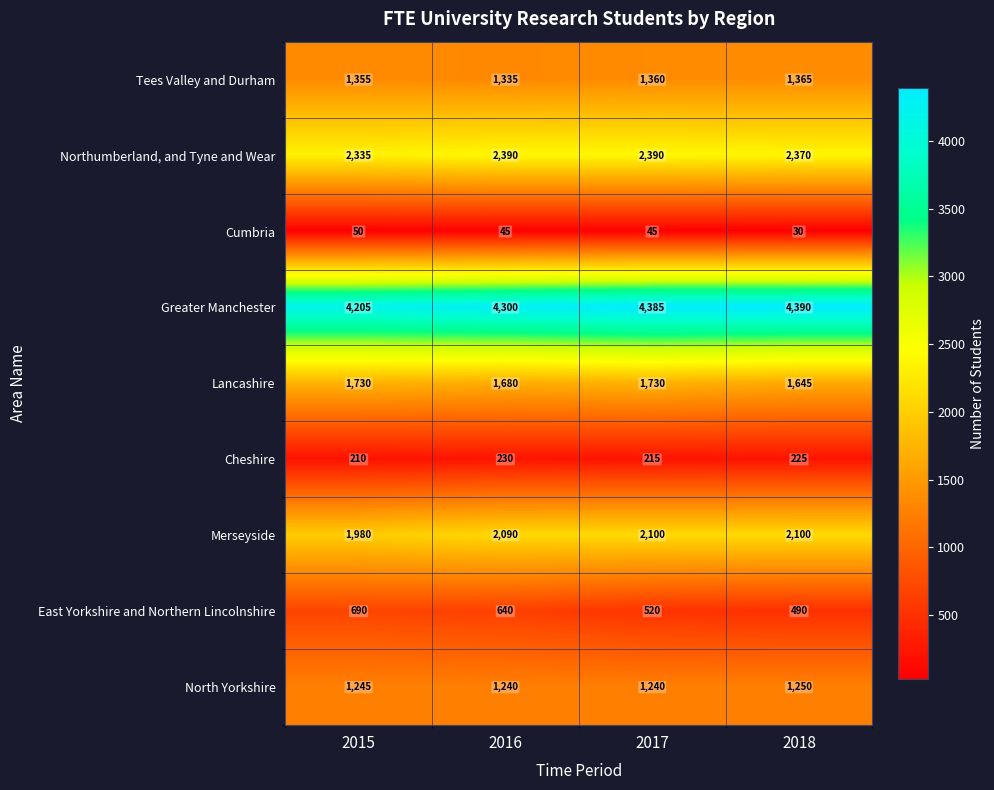

Where is Tees Valley and Durham nearest to the value 1350?

2015